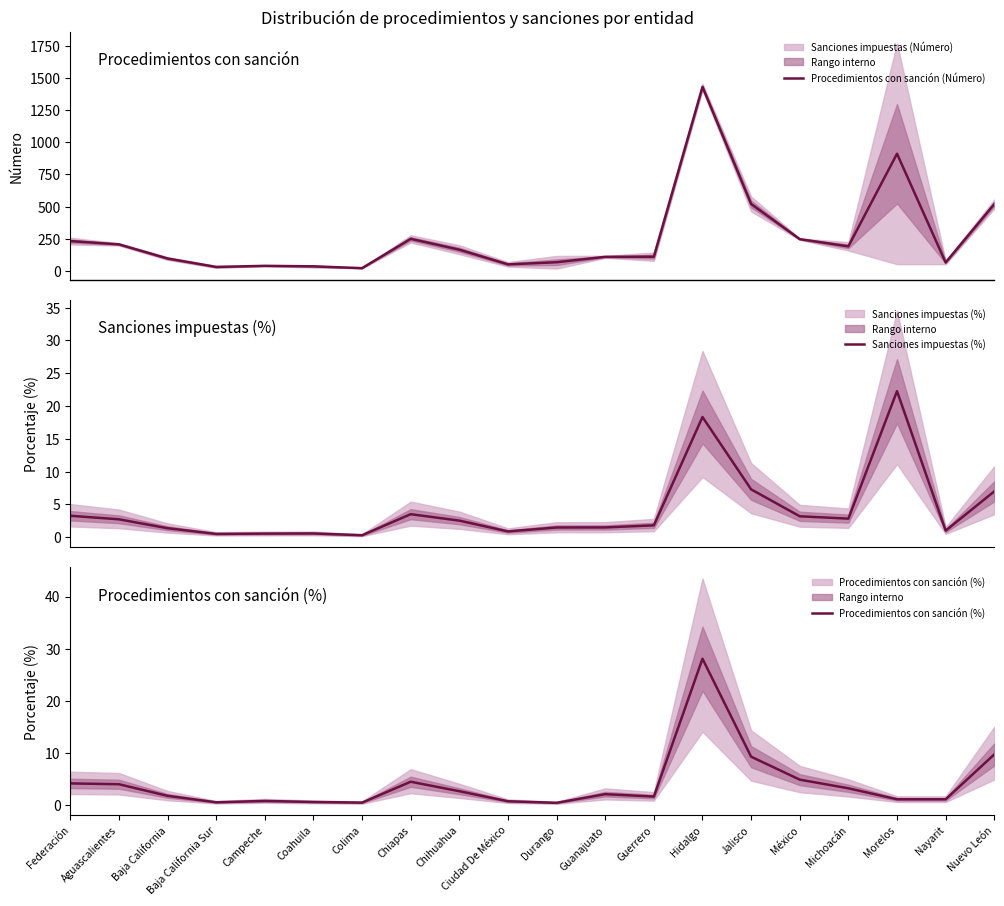

The Sanciones impuestas (%) series shows 0.1 at Baja California Sur. True or false?

False